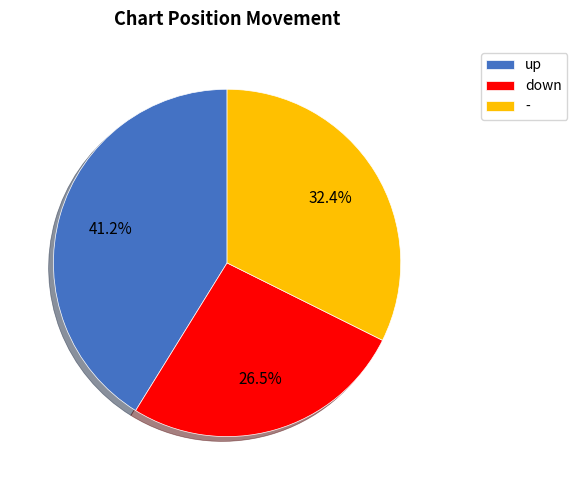

True or false: - accounts for 41% of the total.

False